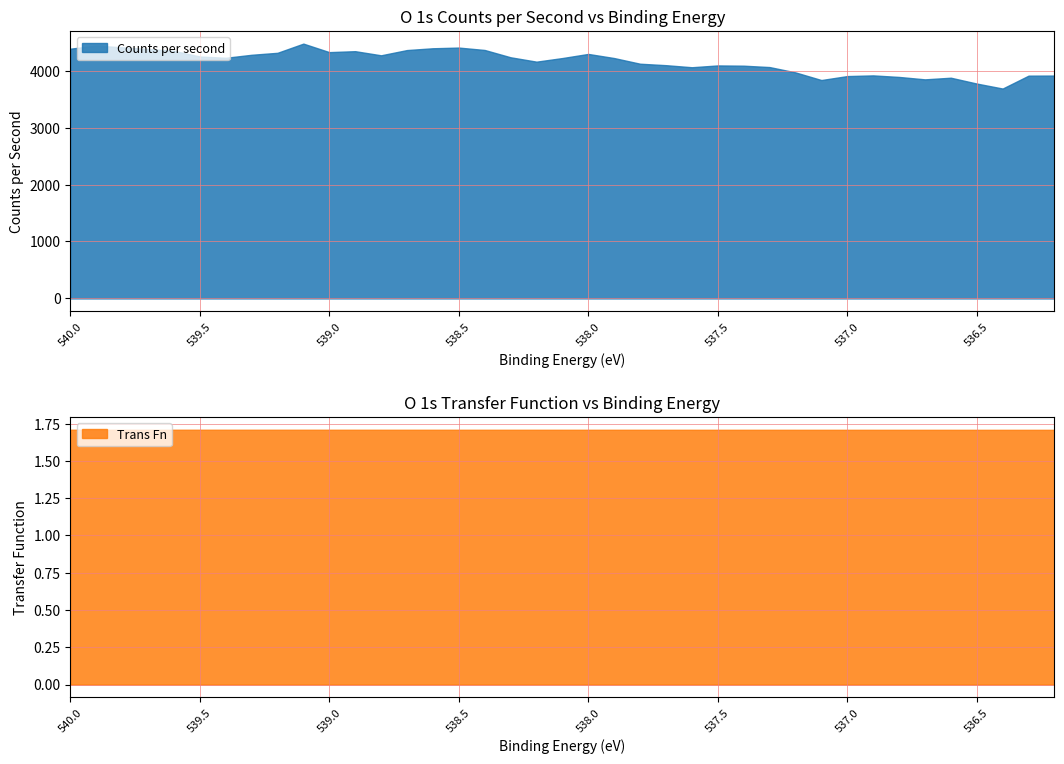

True or false: Counts per second and Trans Fn intersect in this chart.

False